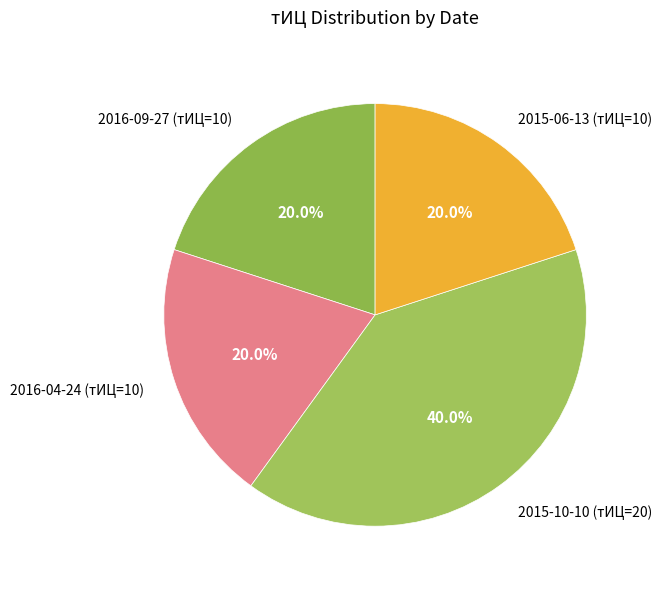

Does 2015-06-13 (тИЦ=10) account for over 50% of the chart?

No